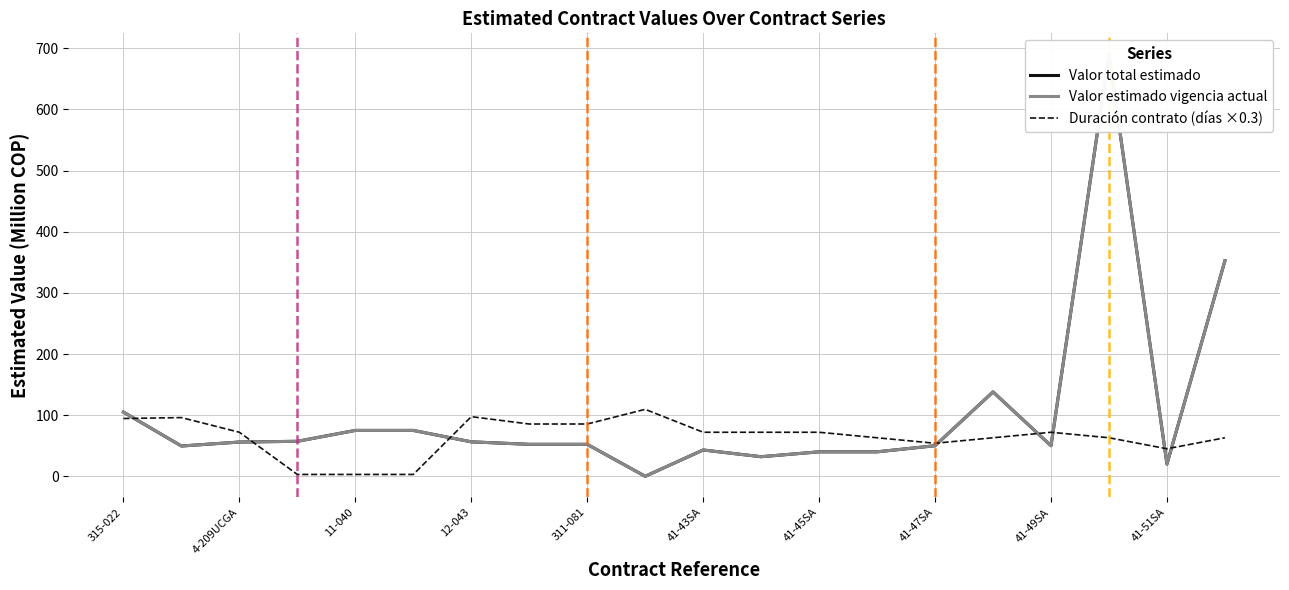

What is the highest value of the Duración contrato (días ×0.3) series?

109.5